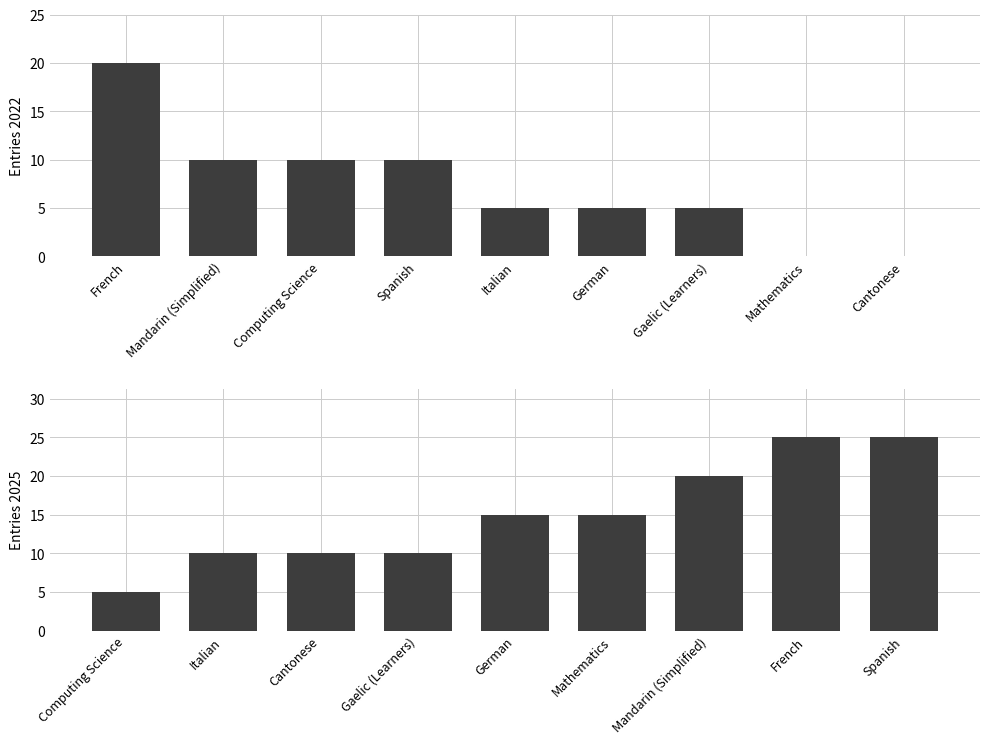

Is it true that Entries 2022 equals 12 at French?

False